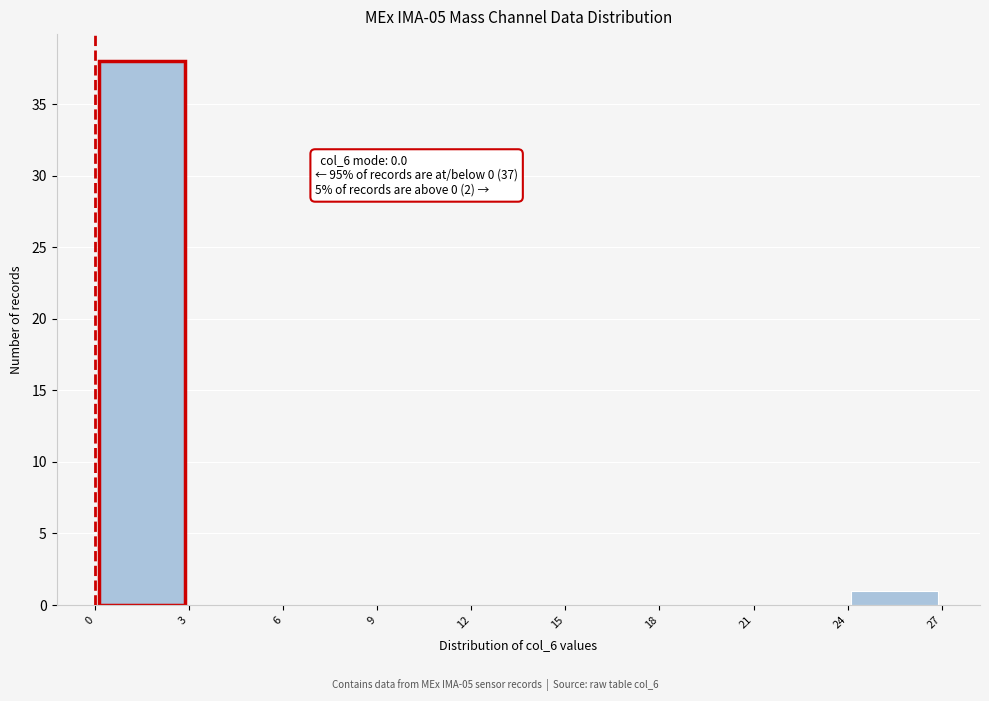

Over which range of the x-axis is the bar tallest?

0 to 3